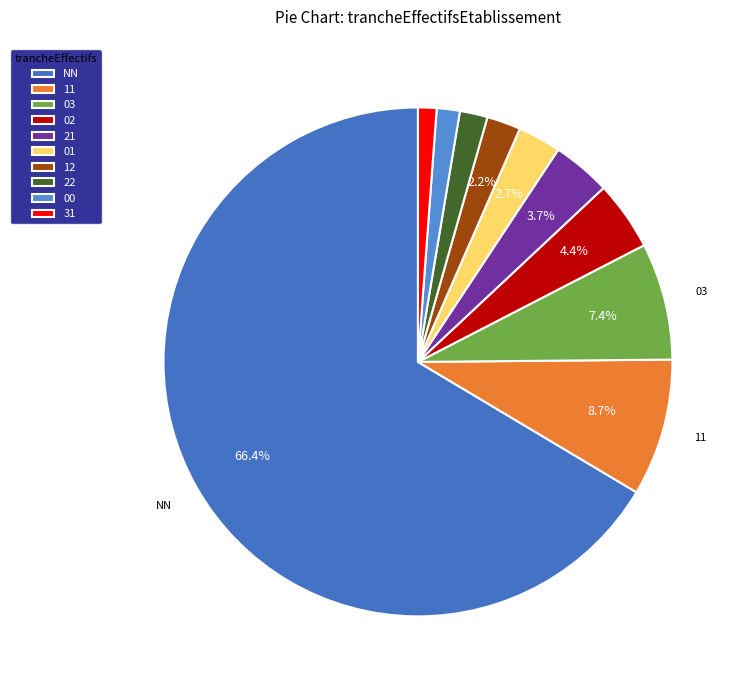

What is the change in value from NN to 22?

-661